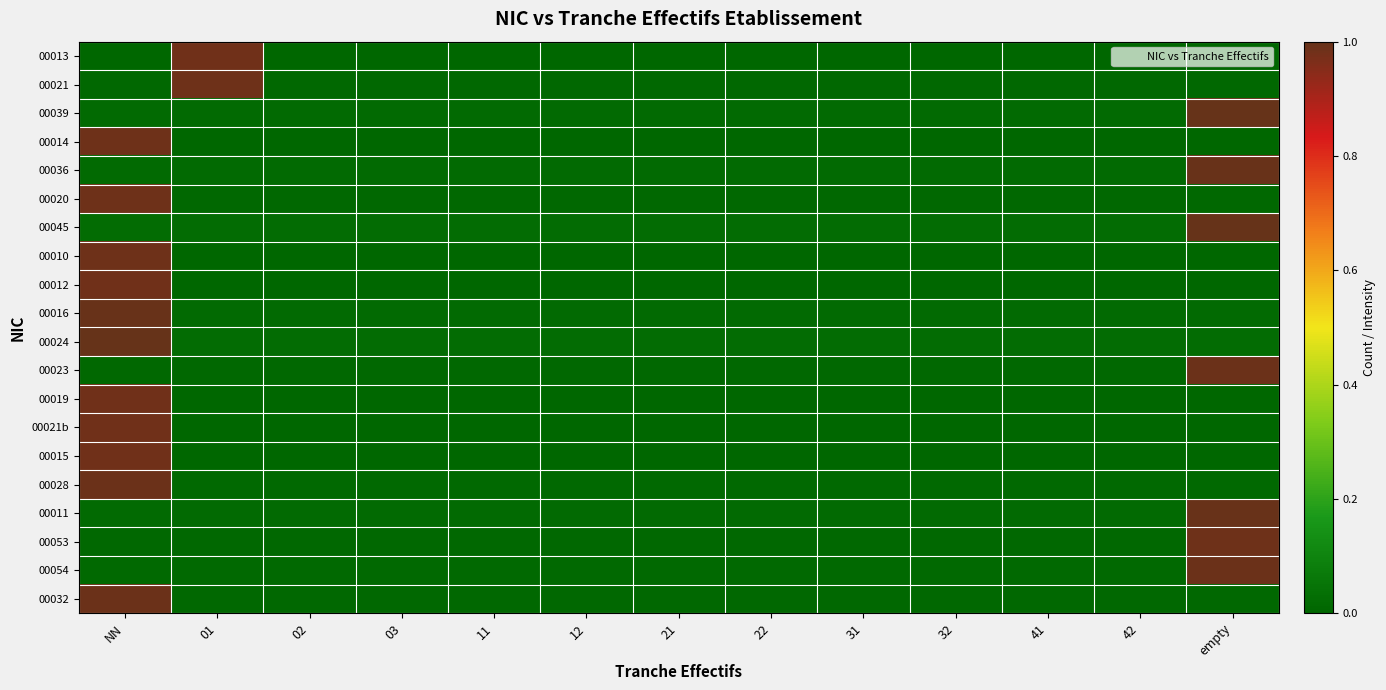

Reading left to right, list all the values displayed in this chart.

00013: NN=0.0	01=1.0	02=0.0	03=0.0	11=0.0	12=0.0	21=0.0	22=0.0	31=0.0	32=0.0	41=0.0	42=0.0	empty=0.0
00021: NN=0.0	01=1.0	02=0.0	03=0.0	11=0.0	12=0.0	21=0.0	22=0.0	31=0.0	32=0.0	41=0.0	42=0.0	empty=0.0
00039: NN=0.0	01=0.0	02=0.0	03=0.0	11=0.0	12=0.0	21=0.0	22=0.0	31=0.0	32=0.0	41=0.0	42=0.0	empty=1.0
00014: NN=1.0	01=0.0	02=0.0	03=0.0	11=0.0	12=0.0	21=0.0	22=0.0	31=0.0	32=0.0	41=0.0	42=0.0	empty=0.0
00036: NN=0.0	01=0.0	02=0.0	03=0.0	11=0.0	12=0.0	21=0.0	22=0.0	31=0.0	32=0.0	41=0.0	42=0.0	empty=1.0
00020: NN=1.0	01=0.0	02=0.0	03=0.0	11=0.0	12=0.0	21=0.0	22=0.0	31=0.0	32=0.0	41=0.0	42=0.0	empty=0.0
00045: NN=0.0	01=0.0	02=0.0	03=0.0	11=0.0	12=0.0	21=0.0	22=0.0	31=0.0	32=0.0	41=0.0	42=0.0	empty=1.0
00010: NN=1.0	01=0.0	02=0.0	03=0.0	11=0.0	12=0.0	21=0.0	22=0.0	31=0.0	32=0.0	41=0.0	42=0.0	empty=0.0
00012: NN=1.0	01=0.0	02=0.0	03=0.0	11=0.0	12=0.0	21=0.0	22=0.0	31=0.0	32=0.0	41=0.0	42=0.0	empty=0.0
00016: NN=1.0	01=0.0	02=0.0	03=0.0	11=0.0	12=0.0	21=0.0	22=0.0	31=0.0	32=0.0	41=0.0	42=0.0	empty=0.0
00024: NN=1.0	01=0.0	02=0.0	03=0.0	11=0.0	12=0.0	21=0.0	22=0.0	31=0.0	32=0.0	41=0.0	42=0.0	empty=0.0
00023: NN=0.0	01=0.0	02=0.0	03=0.0	11=0.0	12=0.0	21=0.0	22=0.0	31=0.0	32=0.0	41=0.0	42=0.0	empty=1.0
00019: NN=1.0	01=0.0	02=0.0	03=0.0	11=0.0	12=0.0	21=0.0	22=0.0	31=0.0	32=0.0	41=0.0	42=0.0	empty=0.0
00021b: NN=1.0	01=0.0	02=0.0	03=0.0	11=0.0	12=0.0	21=0.0	22=0.0	31=0.0	32=0.0	41=0.0	42=0.0	empty=0.0
00015: NN=1.0	01=0.0	02=0.0	03=0.0	11=0.0	12=0.0	21=0.0	22=0.0	31=0.0	32=0.0	41=0.0	42=0.0	empty=0.0
00028: NN=1.0	01=0.0	02=0.0	03=0.0	11=0.0	12=0.0	21=0.0	22=0.0	31=0.0	32=0.0	41=0.0	42=0.0	empty=0.0
00011: NN=0.0	01=0.0	02=0.0	03=0.0	11=0.0	12=0.0	21=0.0	22=0.0	31=0.0	32=0.0	41=0.0	42=0.0	empty=1.0
00053: NN=0.0	01=0.0	02=0.0	03=0.0	11=0.0	12=0.0	21=0.0	22=0.0	31=0.0	32=0.0	41=0.0	42=0.0	empty=1.0
00054: NN=0.0	01=0.0	02=0.0	03=0.0	11=0.0	12=0.0	21=0.0	22=0.0	31=0.0	32=0.0	41=0.0	42=0.0	empty=1.0
00032: NN=1.0	01=0.0	02=0.0	03=0.0	11=0.0	12=0.0	21=0.0	22=0.0	31=0.0	32=0.0	41=0.0	42=0.0	empty=0.0